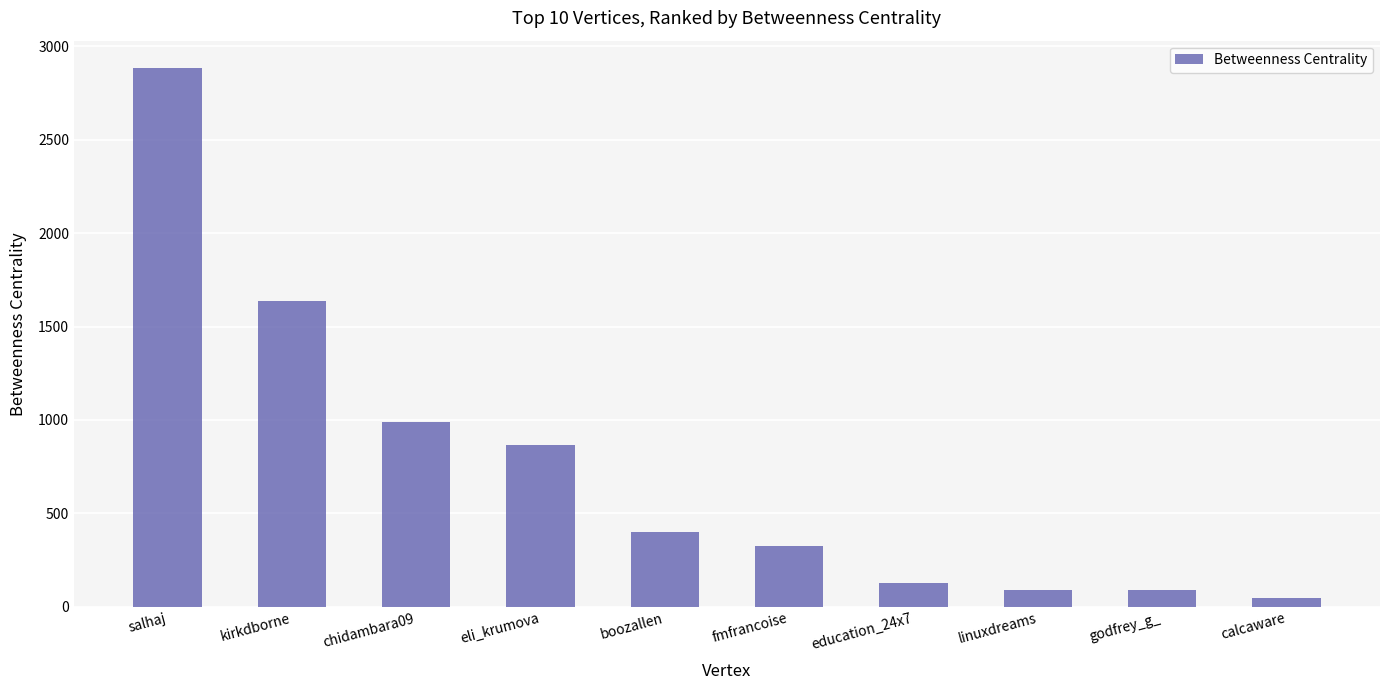

The value at kirkdborne is 1634.7. True or false?

True